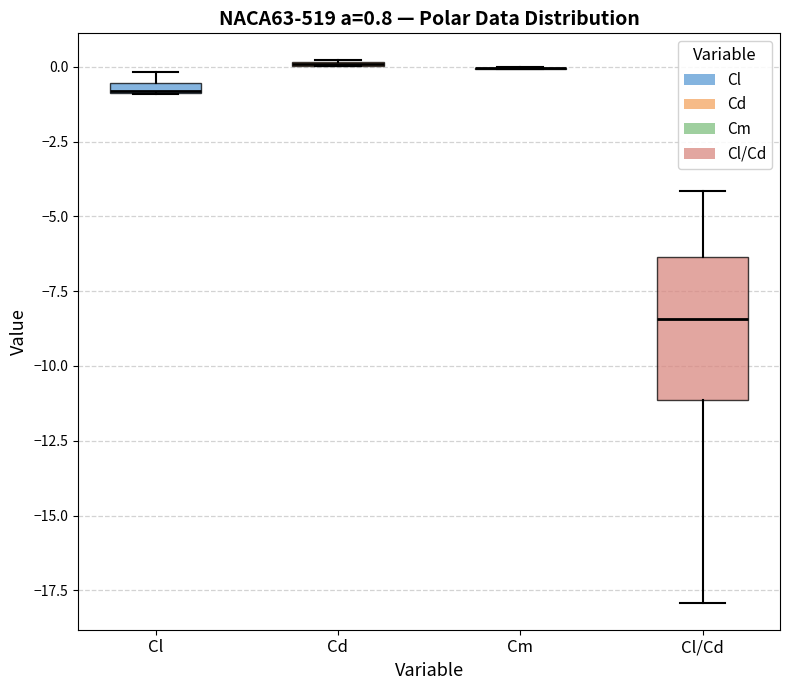

Which box is the tallest, from its lower edge to its upper edge?

Cl/Cd